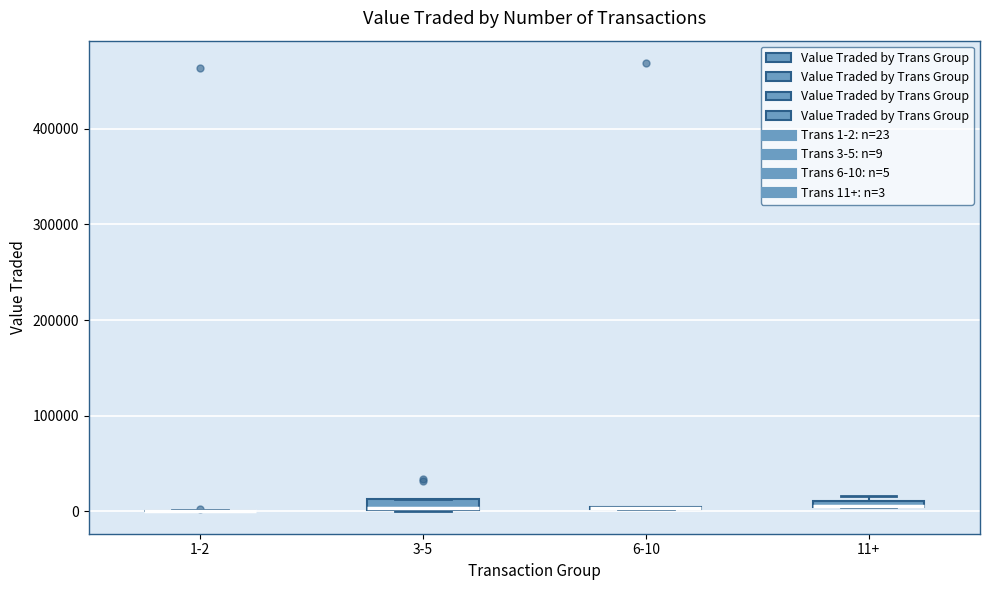

Where is the lower edge of the box for 11+ on the y-axis? The values are not printed on the chart, so give them approximately, as read against the axis.

0